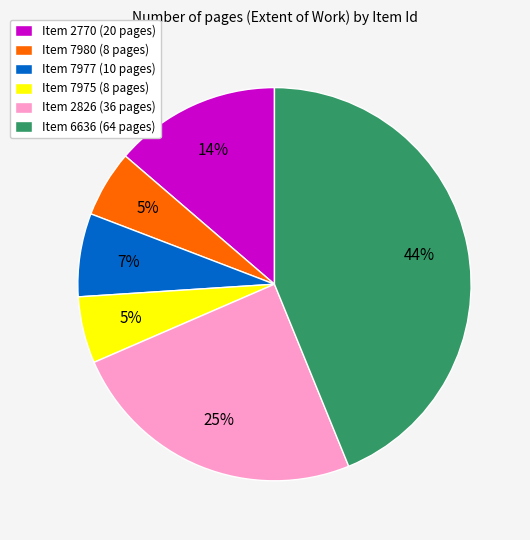

Is it true that Item 2826 (36 pages) is 32% of the pie?

False